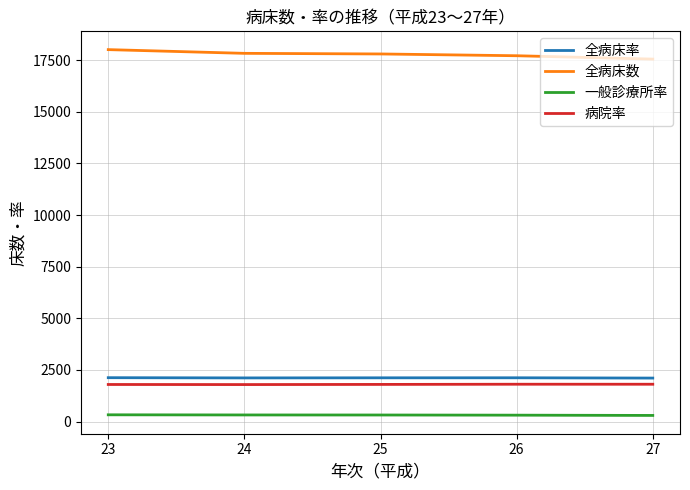

The value of 全病床率 at 25 is 2120.0. True or false?

True